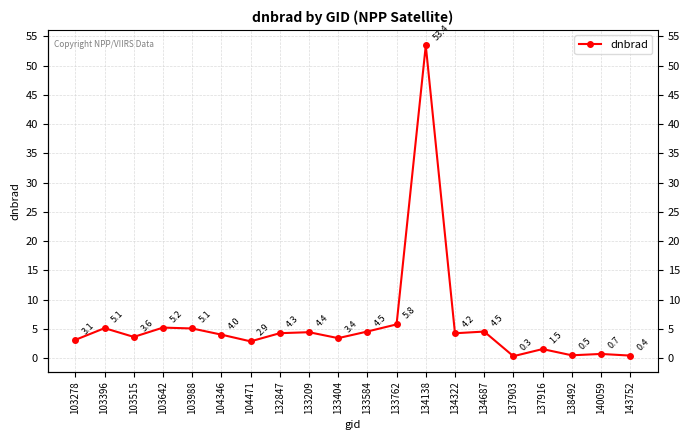

Reading left to right, what are all the values shown in this chart?

3.1	5.1	3.6	5.2	5.1	4.0	2.9	4.3	4.4	3.4	4.5	5.8	53.4	4.2	4.5	0.3	1.5	0.5	0.7	0.4